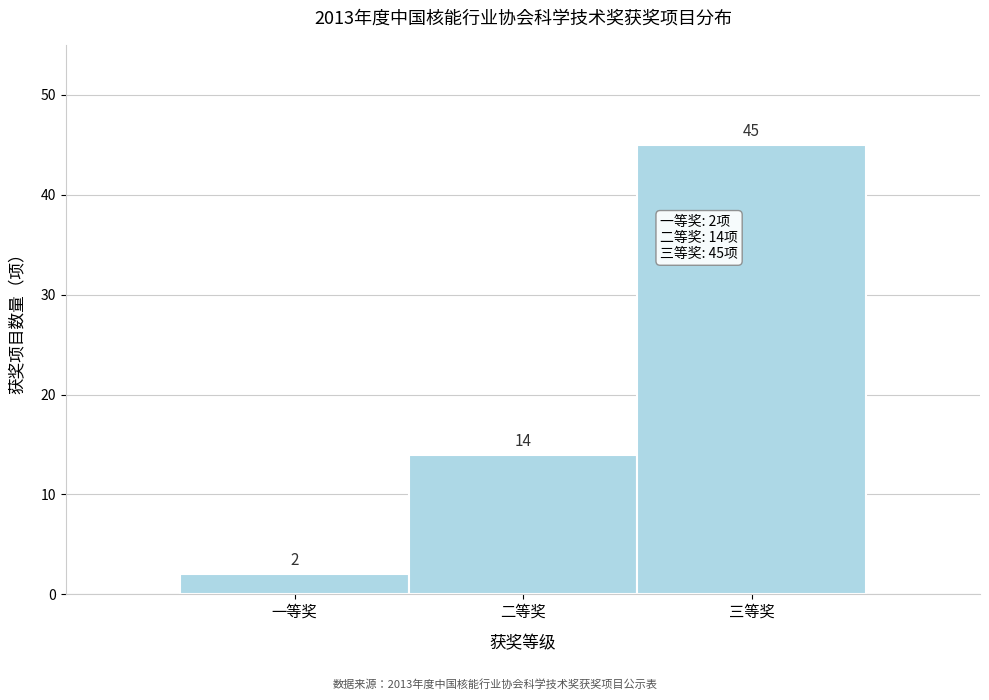

Reading left to right, what are all the values shown in this chart?

一等奖=2	二等奖=14	三等奖=45